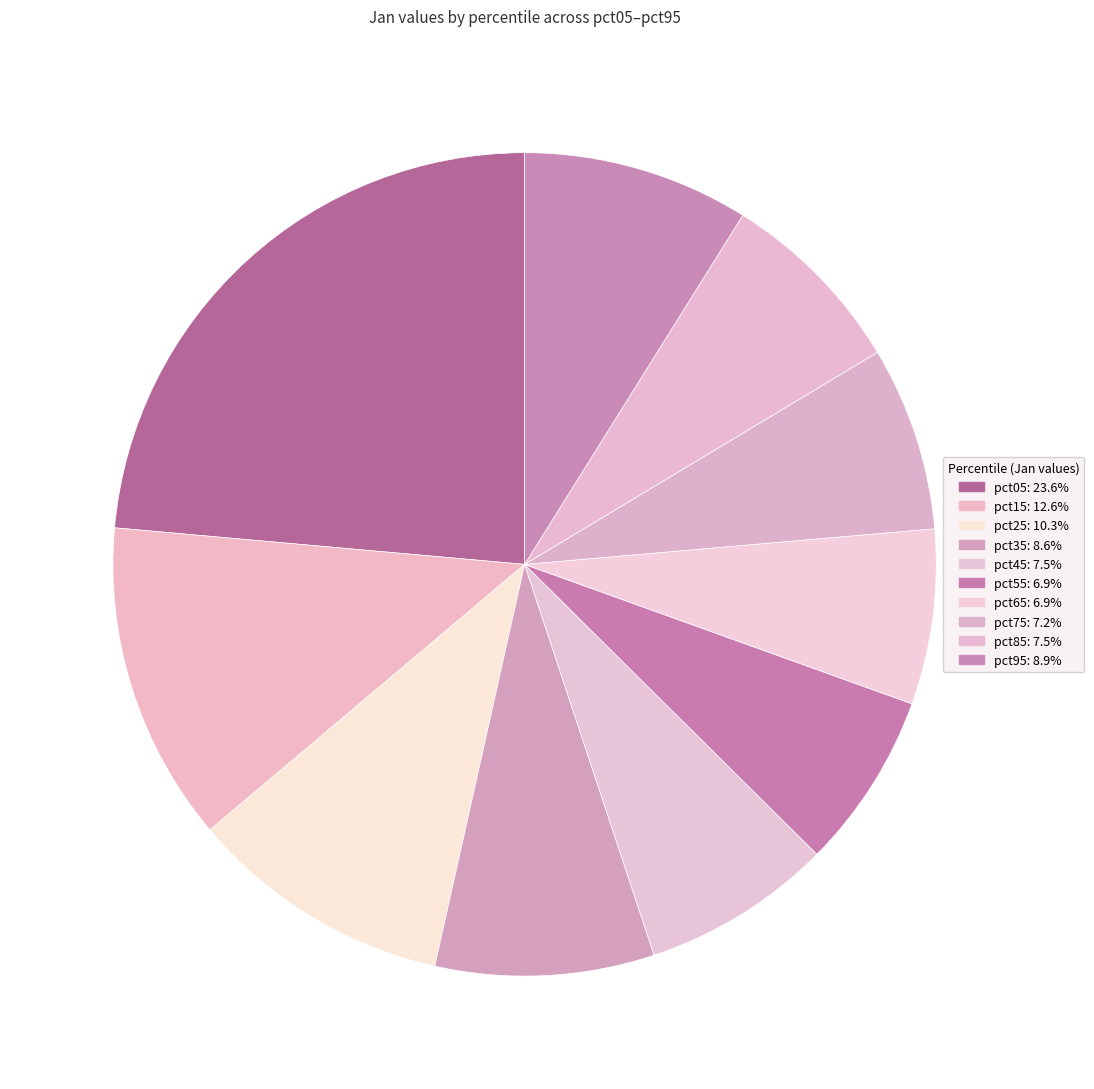

How much of the chart is everything except pct95?

91.1%